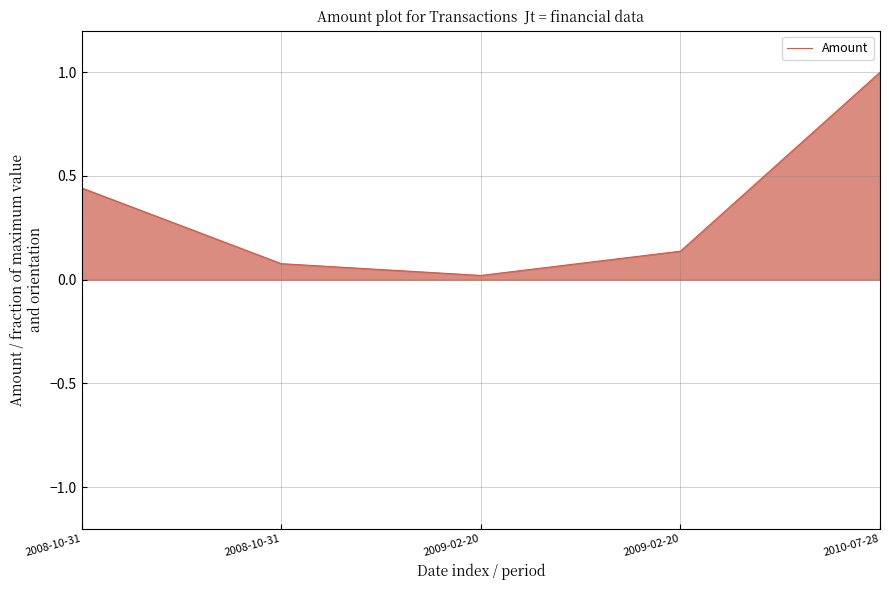

What is the greatest value displayed?

1.0